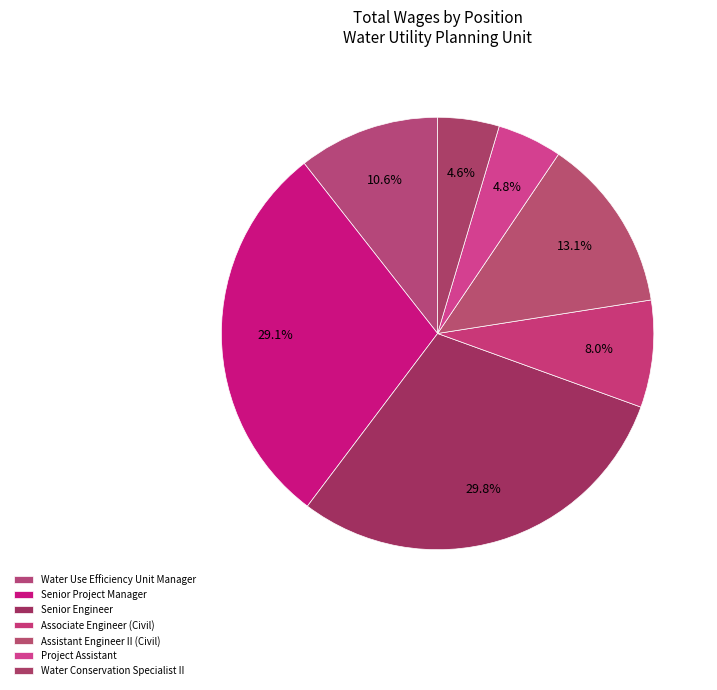

Count the number of slices in the pie.

7